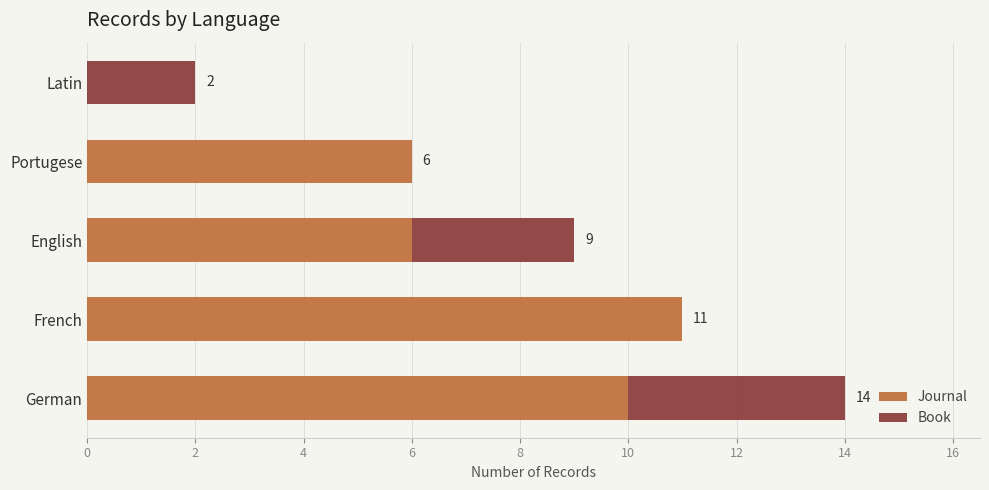

Is it true that Journal equals 6 at Portugese?

True